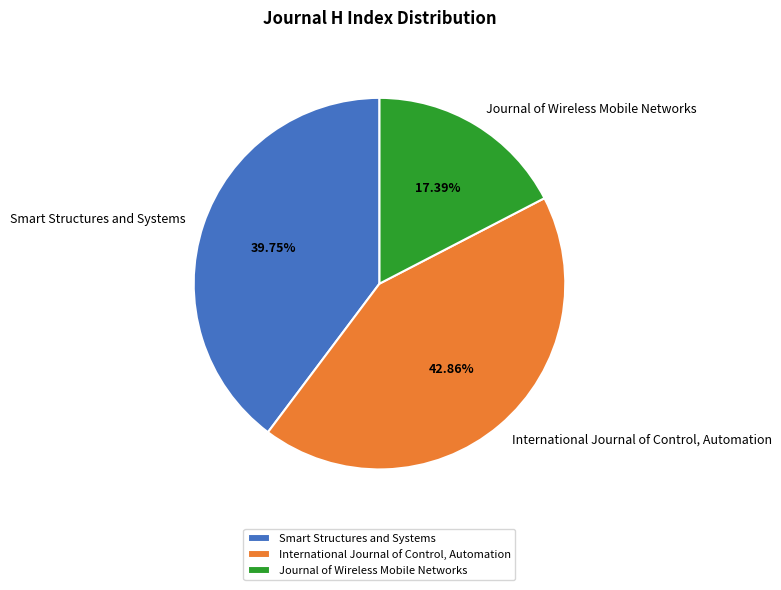

Which slice is the smallest?

Journal of Wireless Mobile Networks